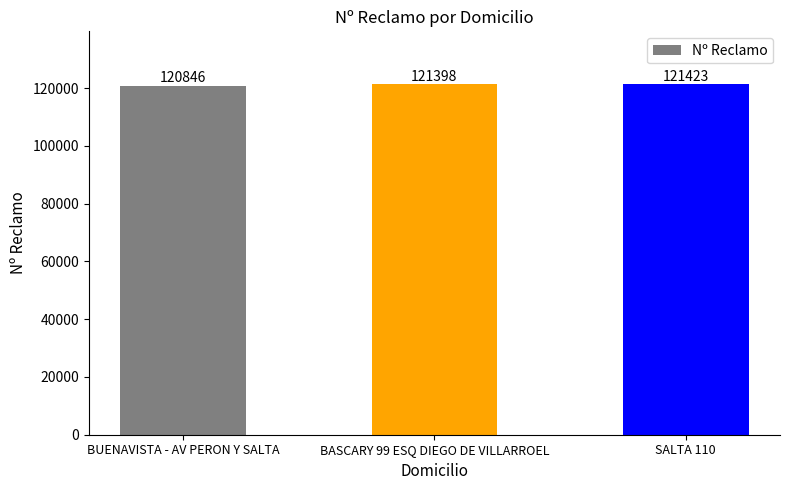

What is the approximate value at BUENAVISTA - AV PERON Y SALTA, to the nearest 100?

120800